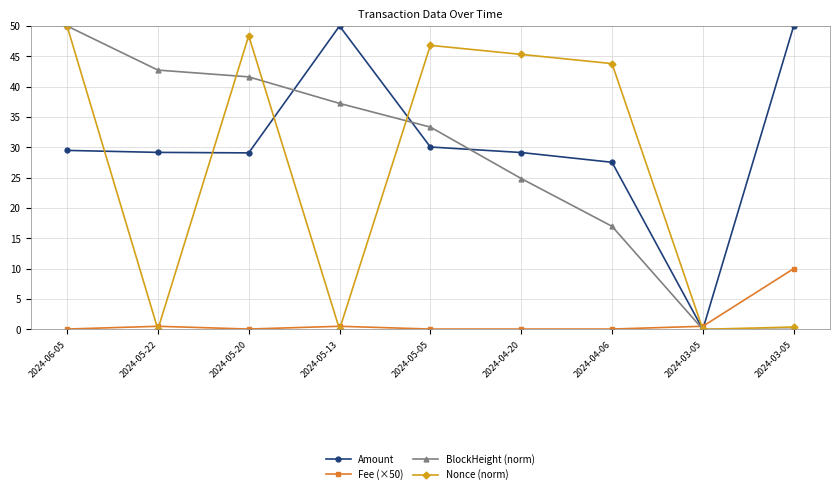

How many lines are shown in the chart?

4